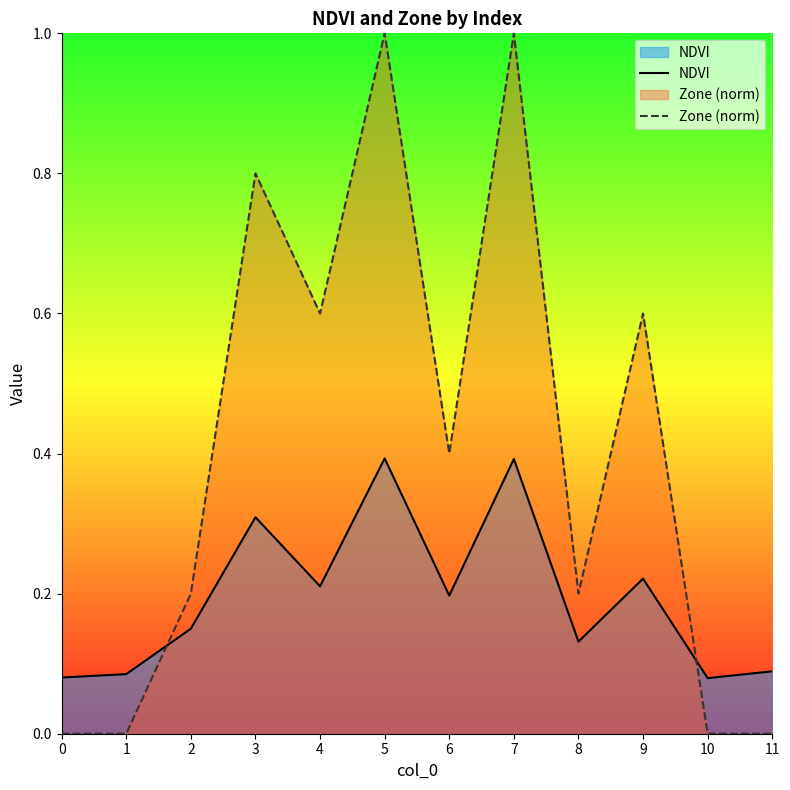

Rank the categories by Zone (norm) value from highest to lowest.

5, 7, 3, 4, 9, 6, 2, 8, 0, 1, 10, 11